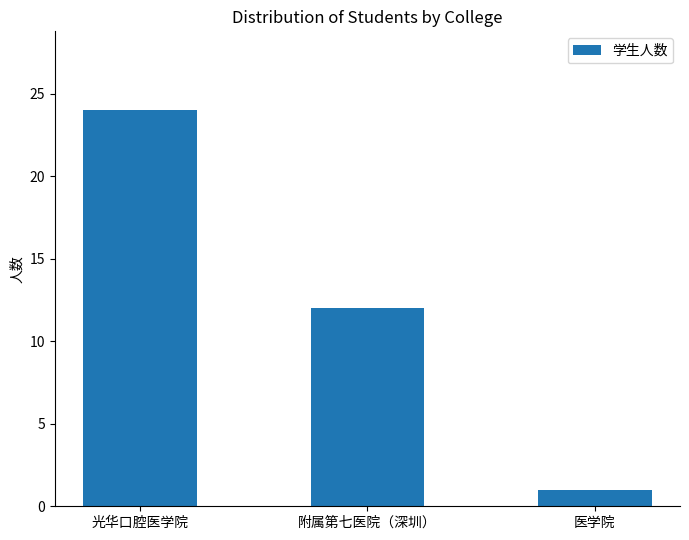

How many data points are less than 12?

1